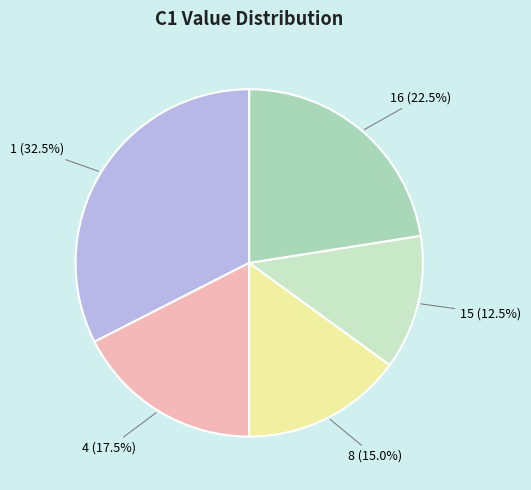

What percentage do 4 and 1 together represent?

50.0%